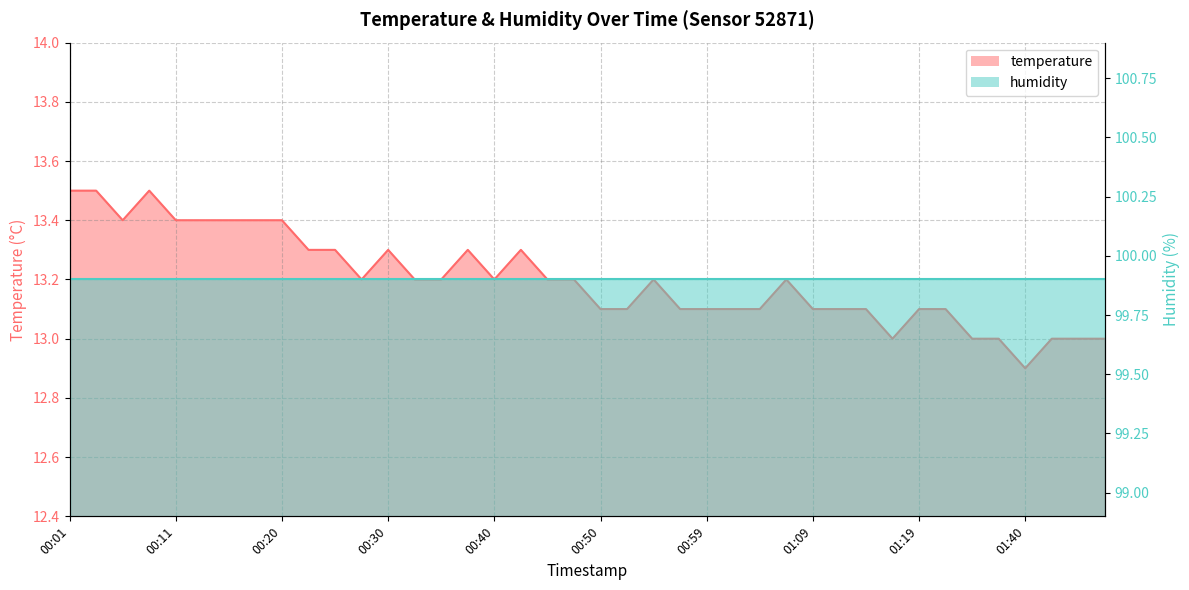

What is the value of the 21st point from the left?

13.1